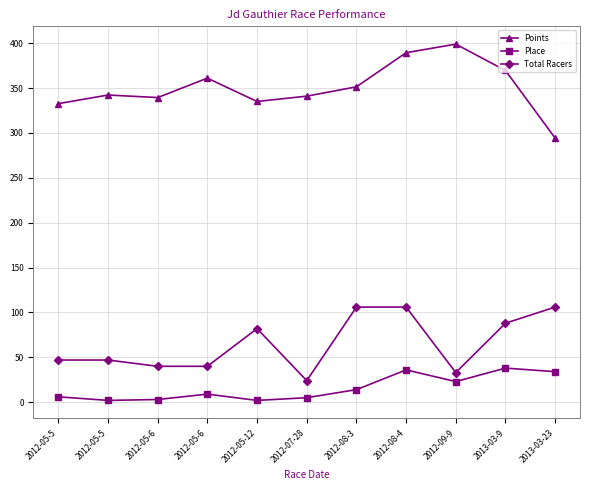

What is the label of the 10th point from the right?

2012-05-5